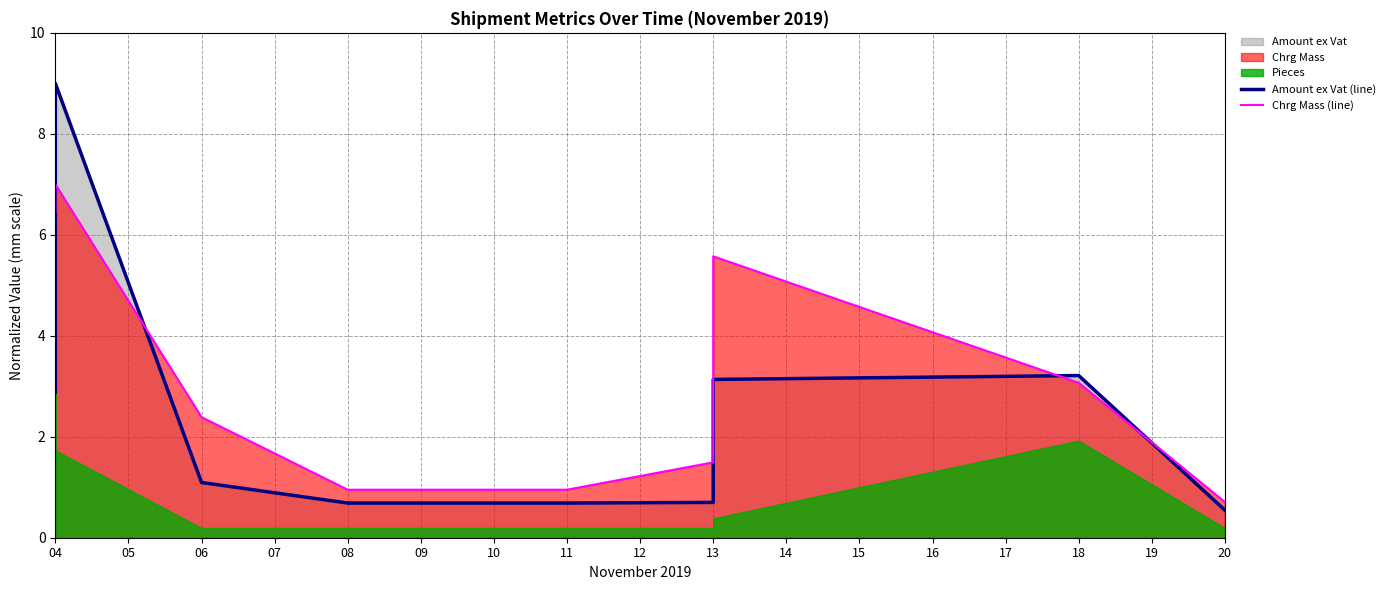

True or false: Chrg Mass (line) and Amount ex Vat (line) cross at least once.

True